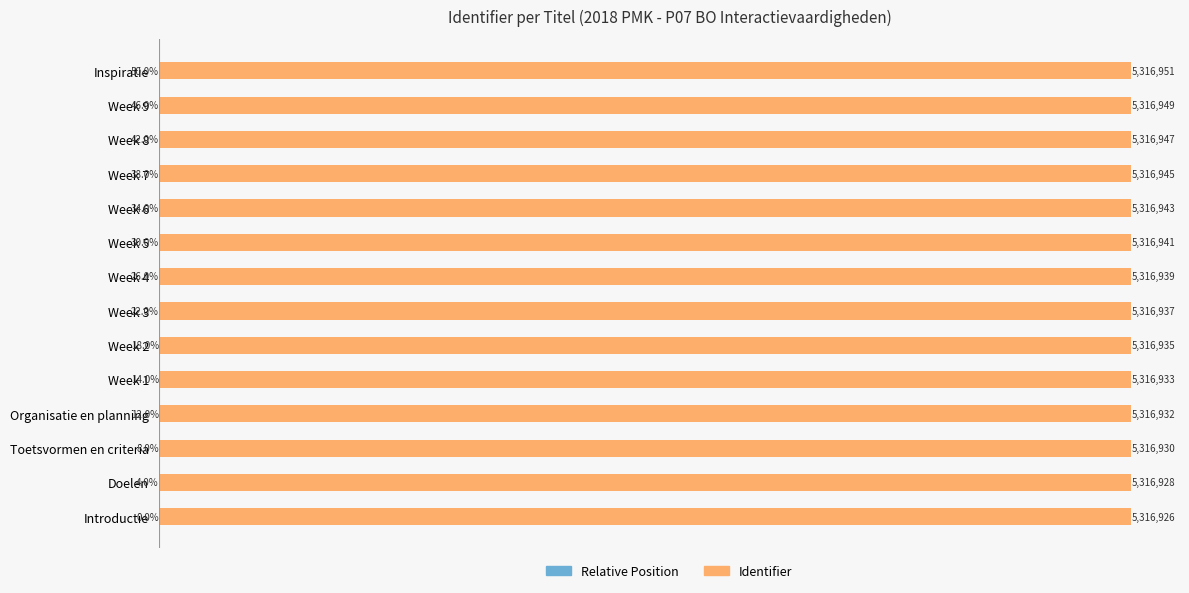

What is the difference between the Identifier values at Week 6 and Week 7?

2.0